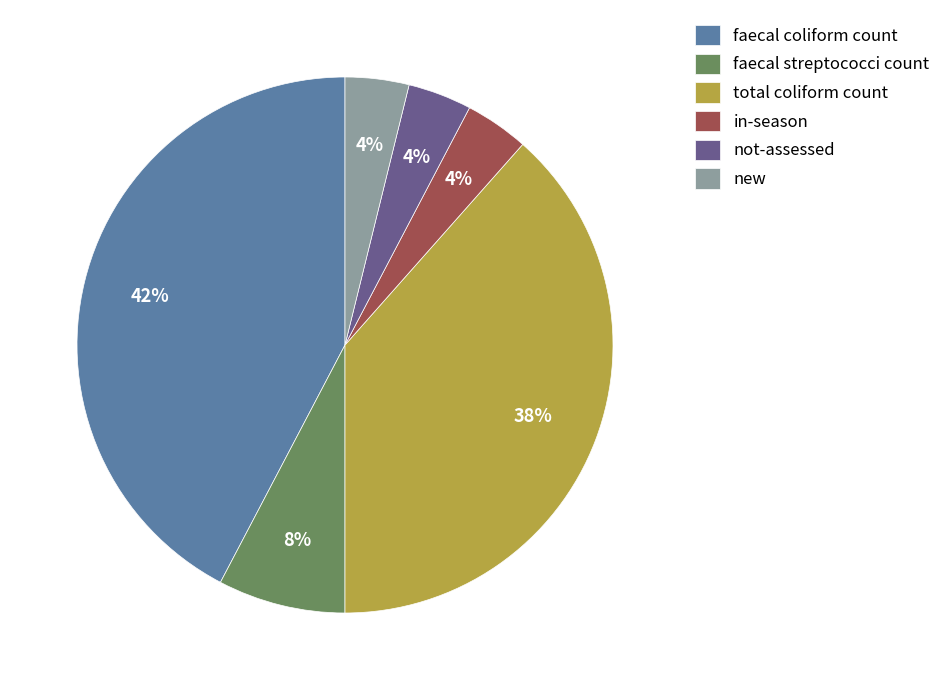

The faecal streptococci count slice represents 8% of the pie. True or false?

True